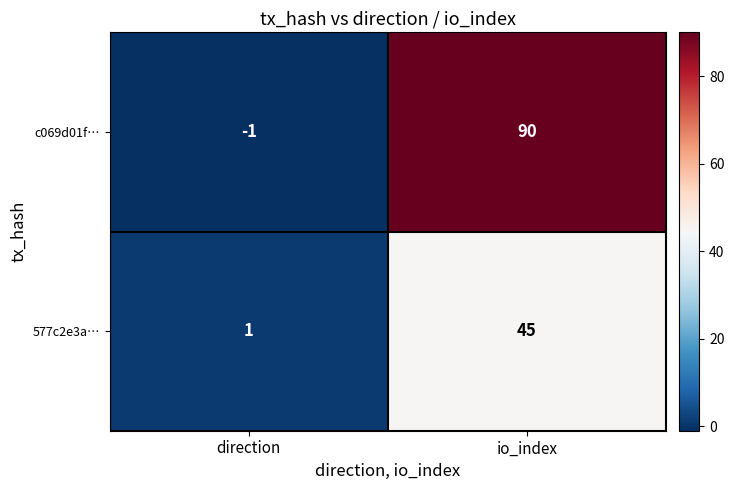

What is the total value across all series at io_index?

135